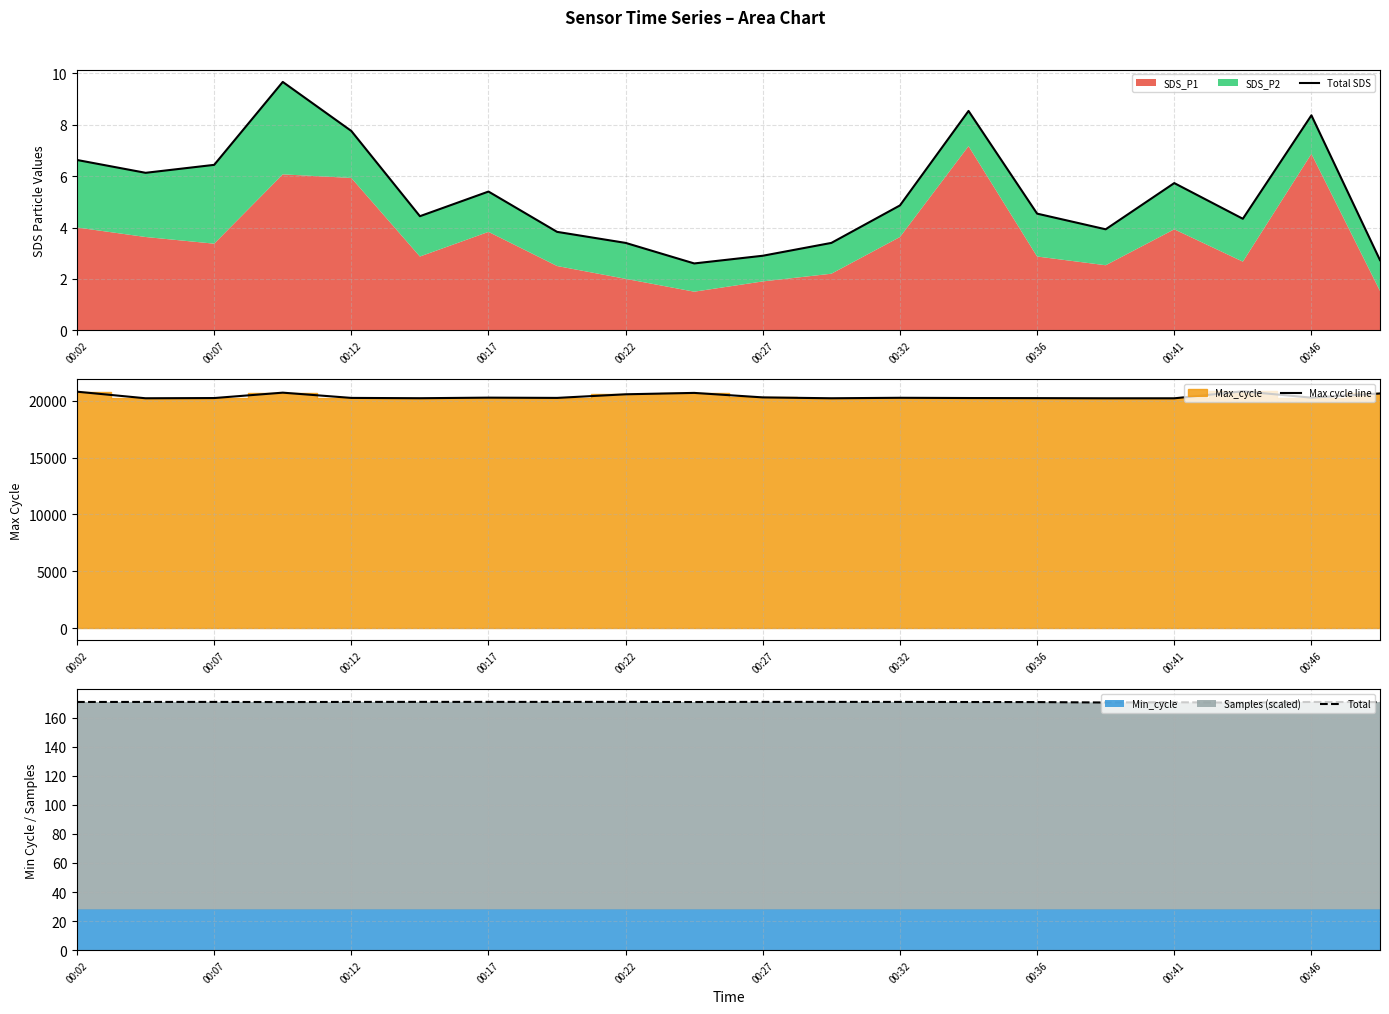

What is the minimum value for Max cycle line?

20202